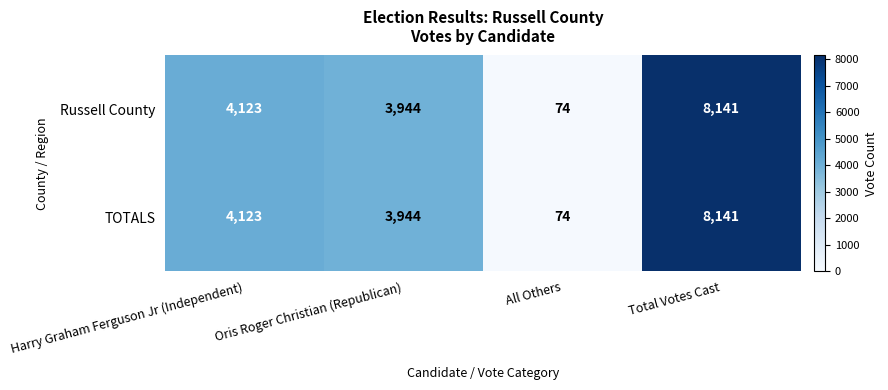

What is the difference between the TOTALS values at Total Votes Cast and All Others?

8067